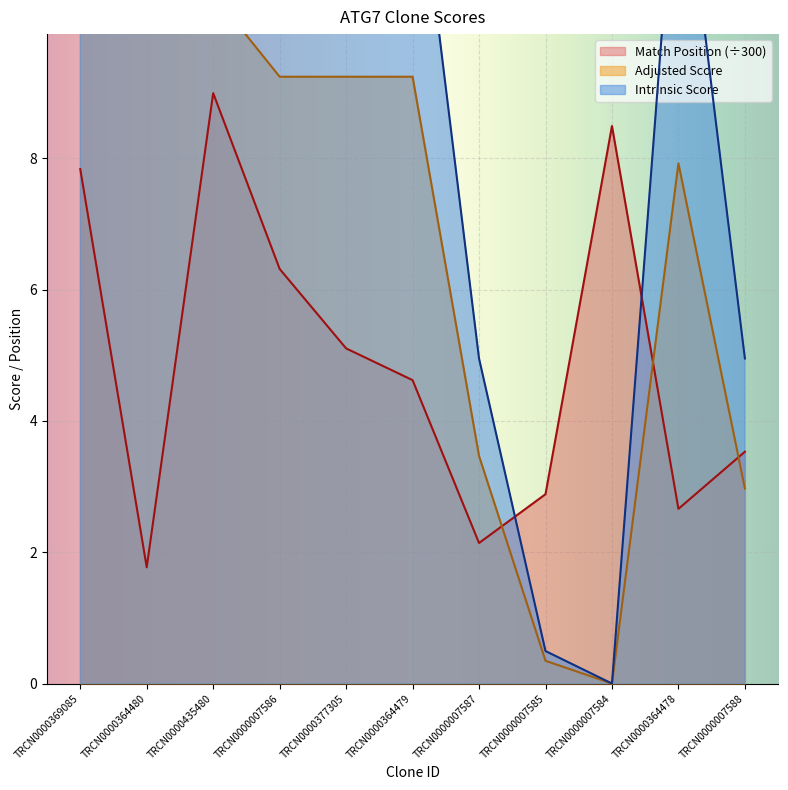

The value of Adjusted Score at TRCN0000364479 is 9.2. True or false?

True